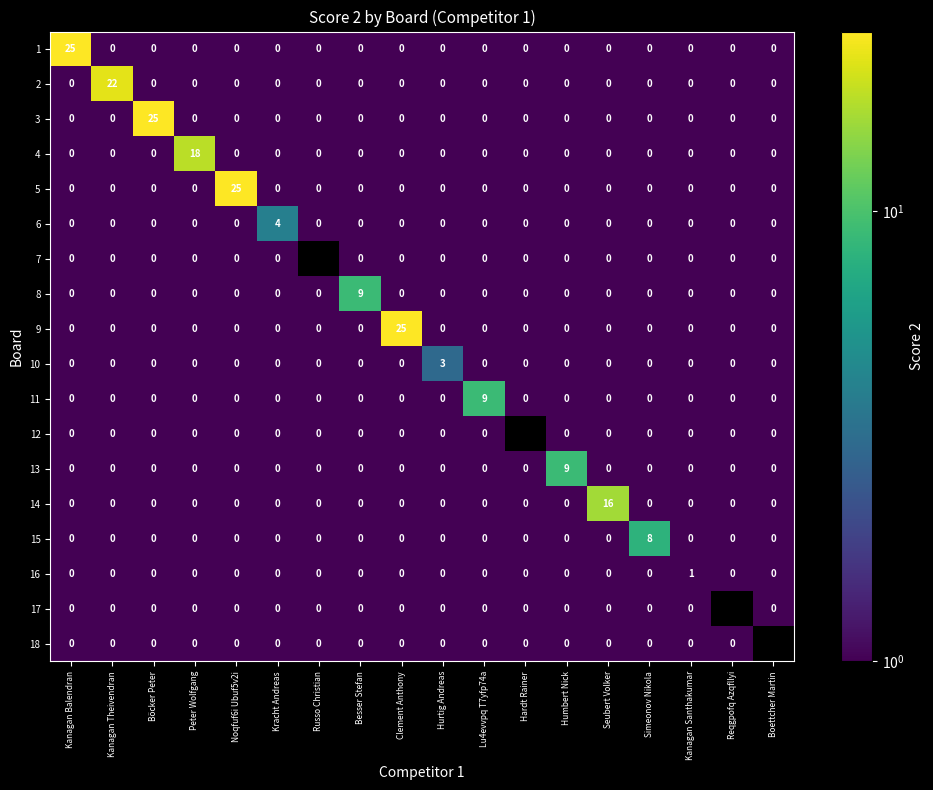

What is the sum of all 2 values?

22